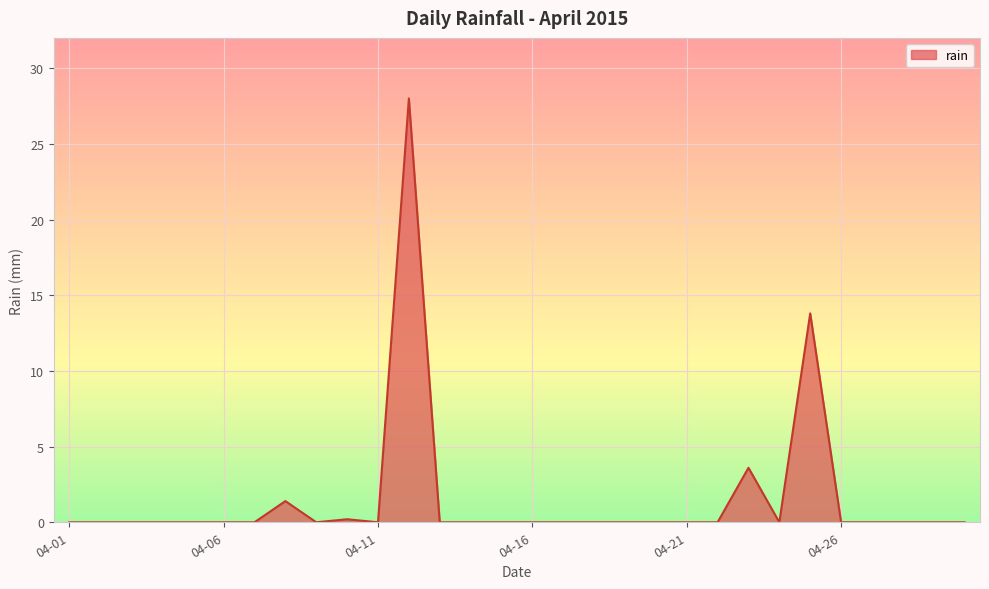

What is the difference between the maximum and minimum values?

28.0